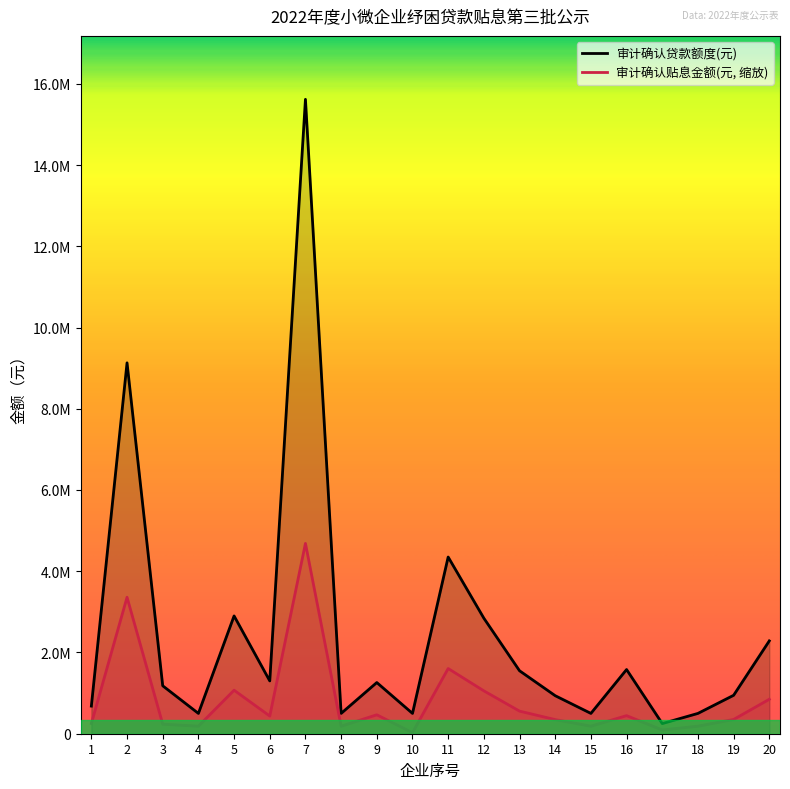

Does the chart display data point markers on the line(s)?

No